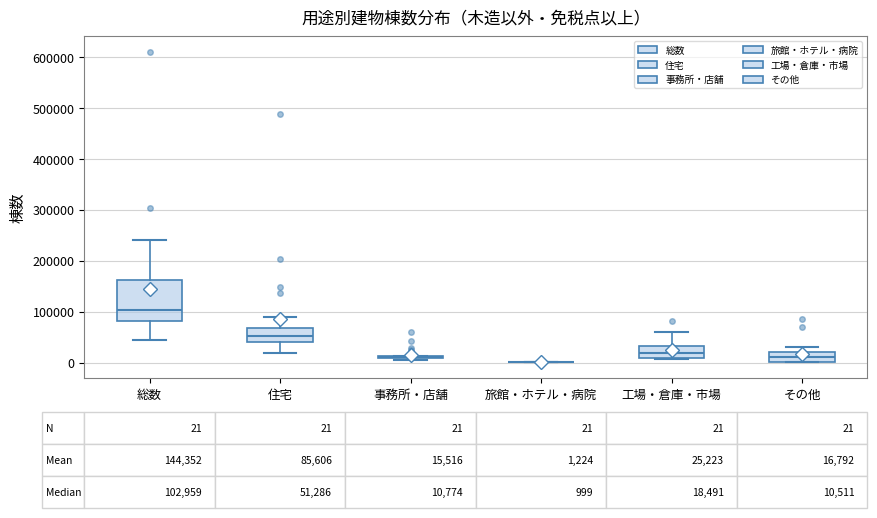

Comparing the boxes themselves (not the whiskers), which one is the tallest?

総数